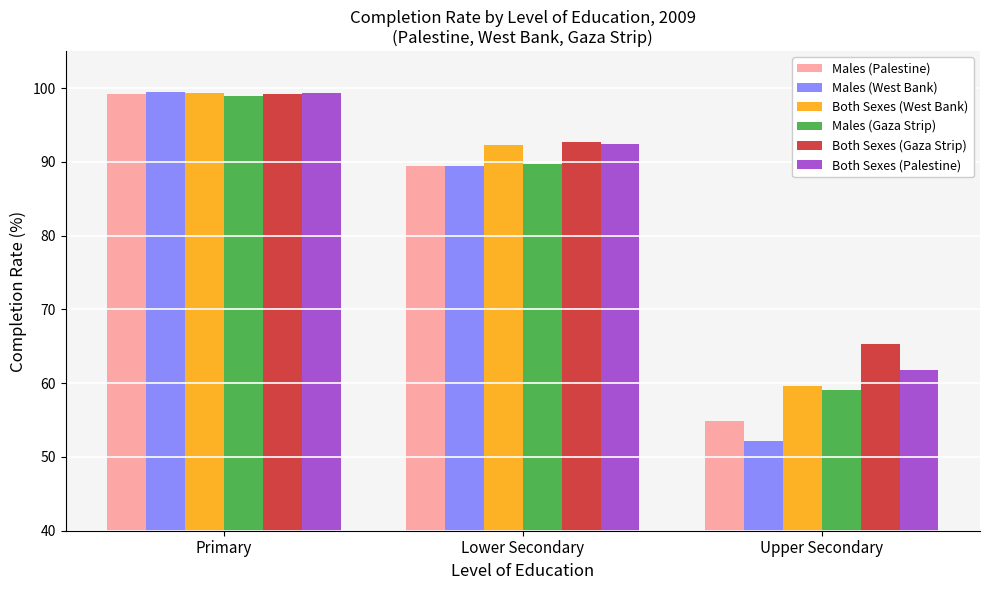

Which category has the highest value in the Both Sexes (Palestine) series?

Primary